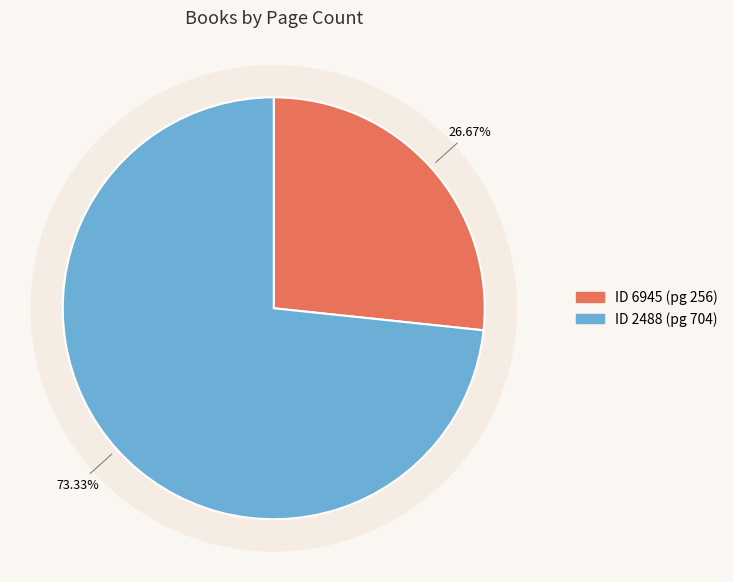

Is it true that 6945 is 39% of the pie?

False